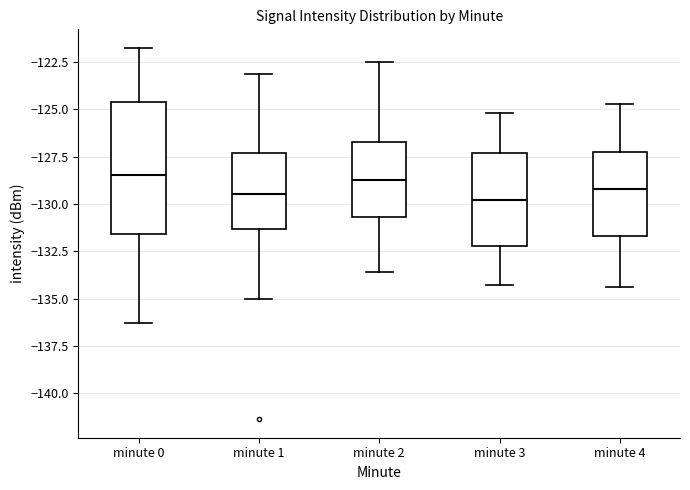

Where is the upper edge of the box for minute 2 on the y-axis? The values are not printed on the chart, so give them approximately, as read against the axis.

-126.5